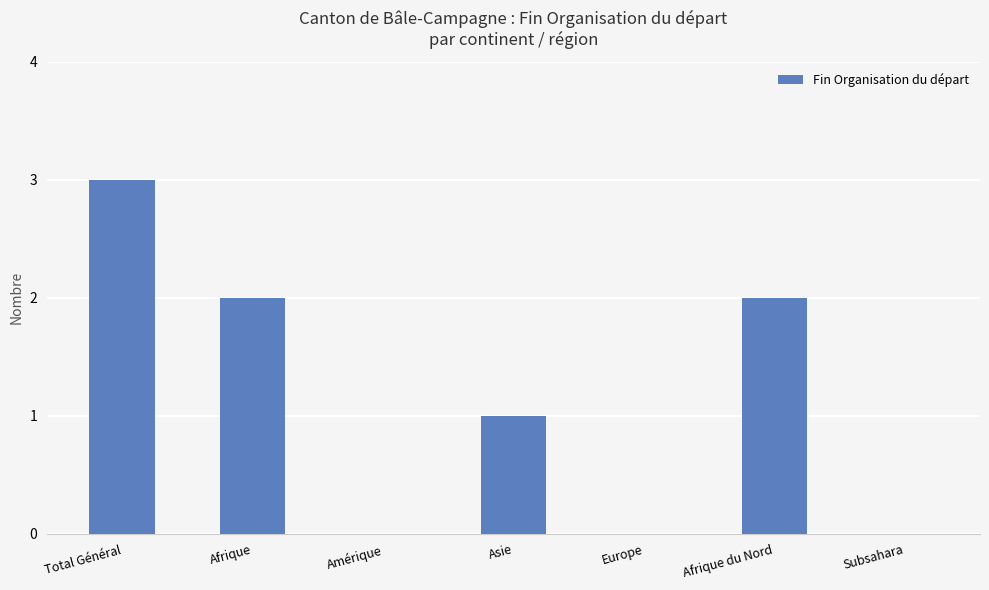

What is the greatest value displayed?

3